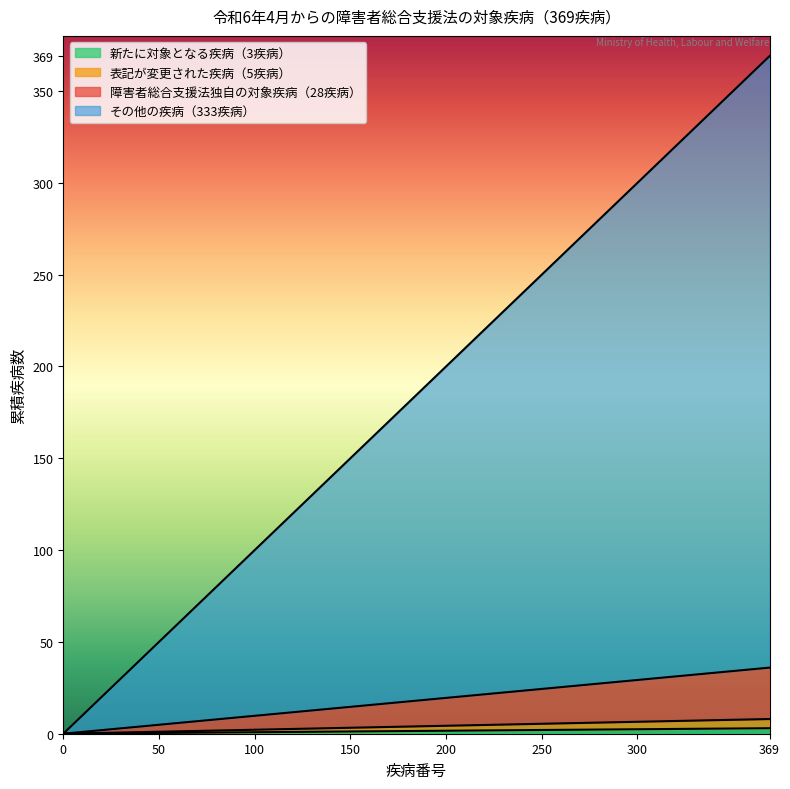

True or false: Group B (番号64-126) and Group A (番号1-63) cross at least once.

False